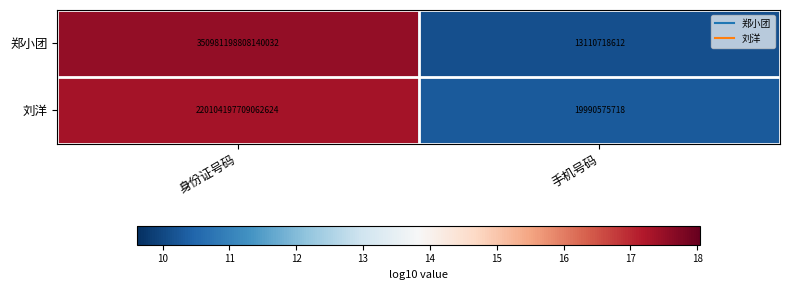

How many distinct data groups are displayed?

2